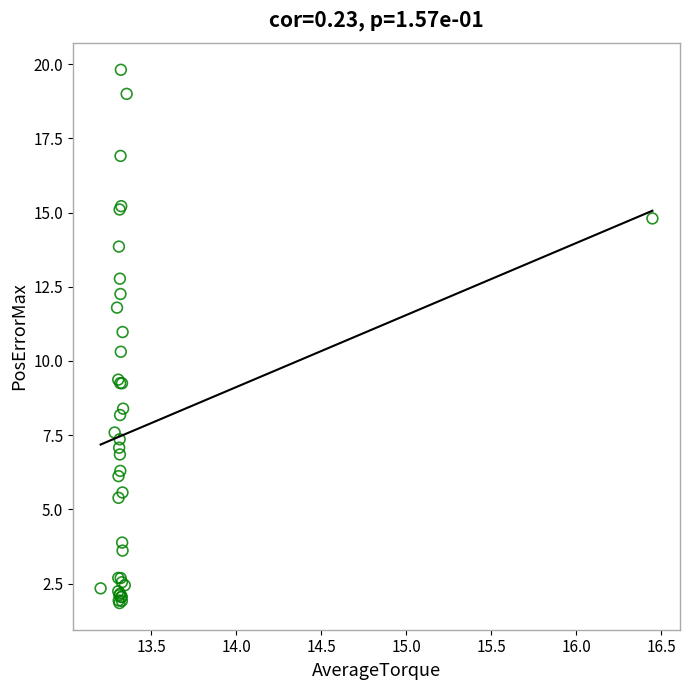

What Y value in the scatter plot is closest to 10?

10.3